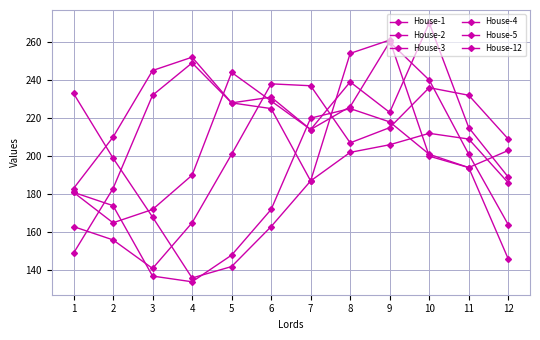

What is the value of the House-5 point at the 8th from the left?

202